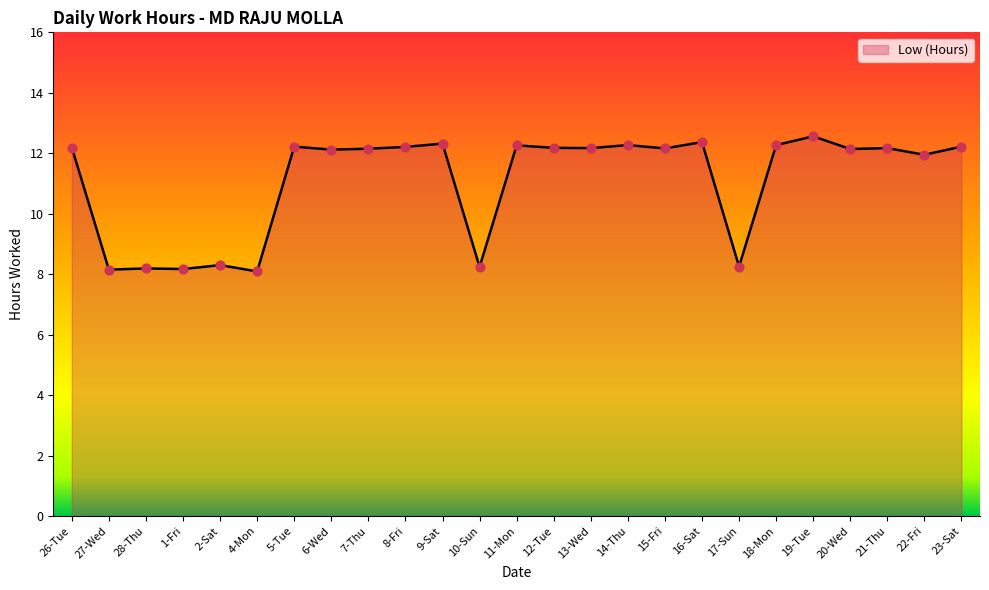

Approximately how many times larger is the value at 15-Fri compared to 28-Thu?

1.5